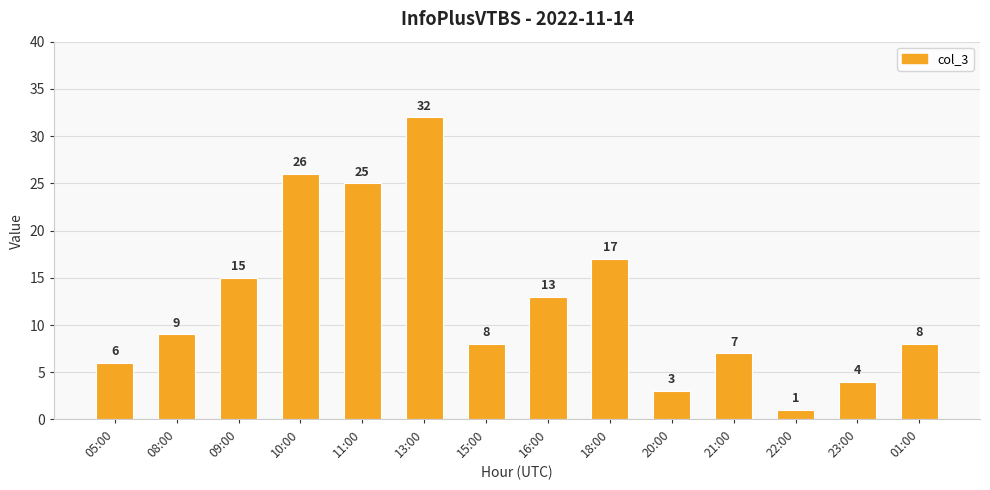

Reading left to right, transcribe all the data shown in this chart.

05:00=6	08:00=9	09:00=15	10:00=26	11:00=25	13:00=32	15:00=8	16:00=13	18:00=17	20:00=3	21:00=7	22:00=1	23:00=4	01:00=8